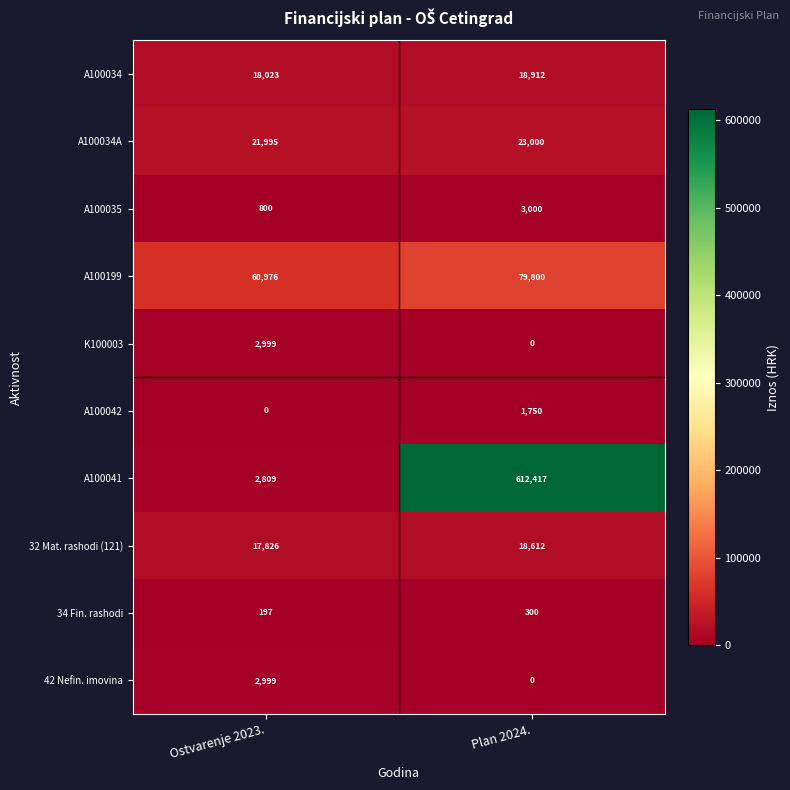

What is the difference between the highest and lowest values at Plan 2024.?

612417